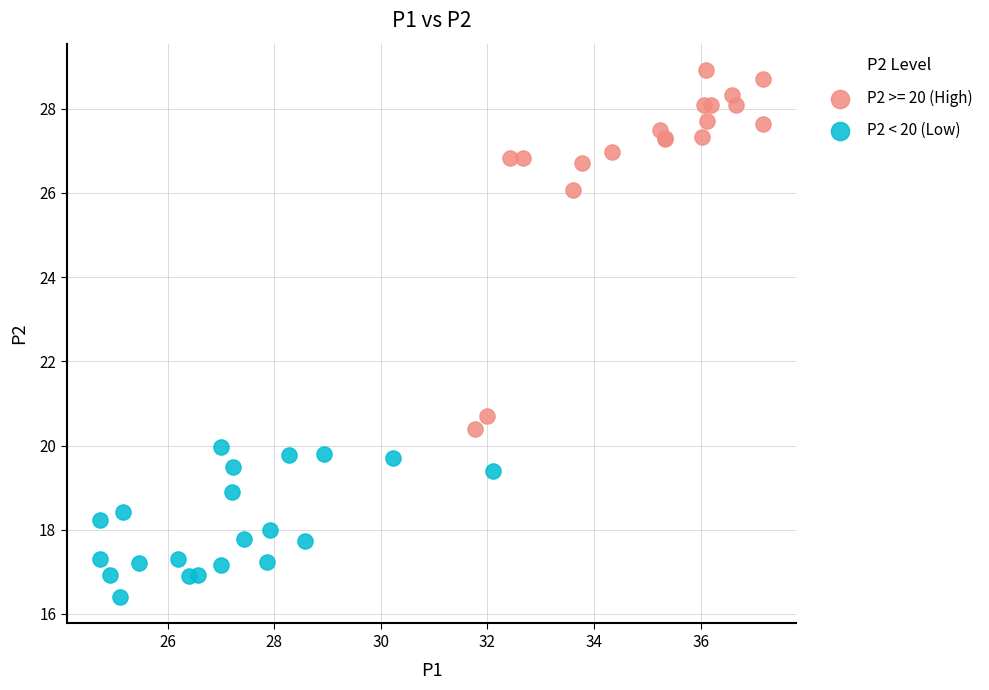

Which series has the largest Y range (max minus min)?

P2 >= 20 (High)